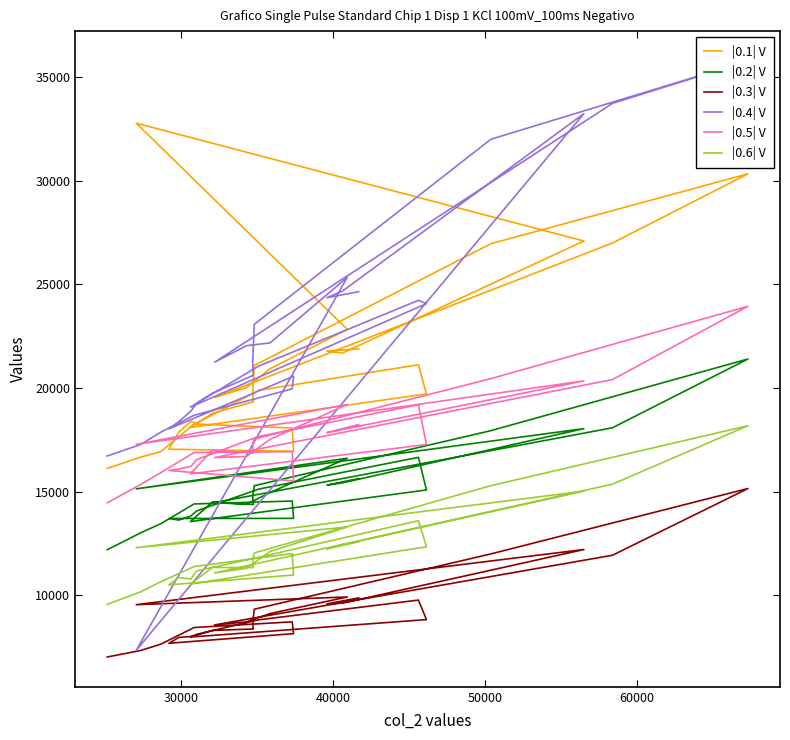

Is this an area chart (filled region under the line)?

No